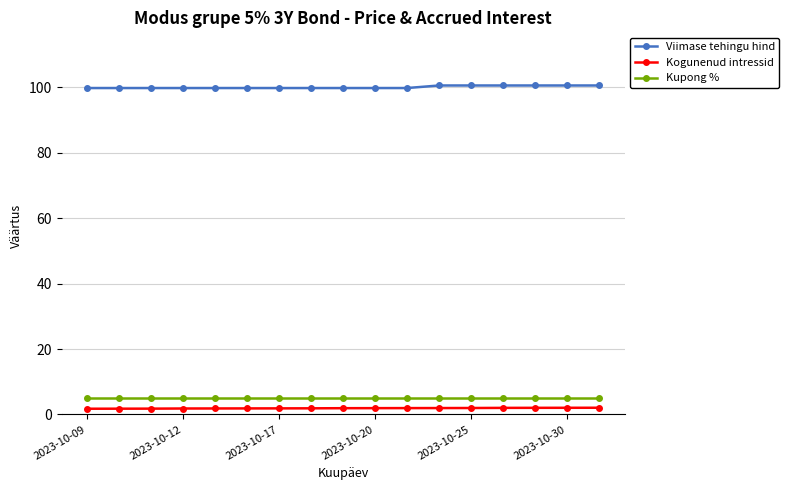

Which series has the largest total across all categories?

Viimase tehingu hind